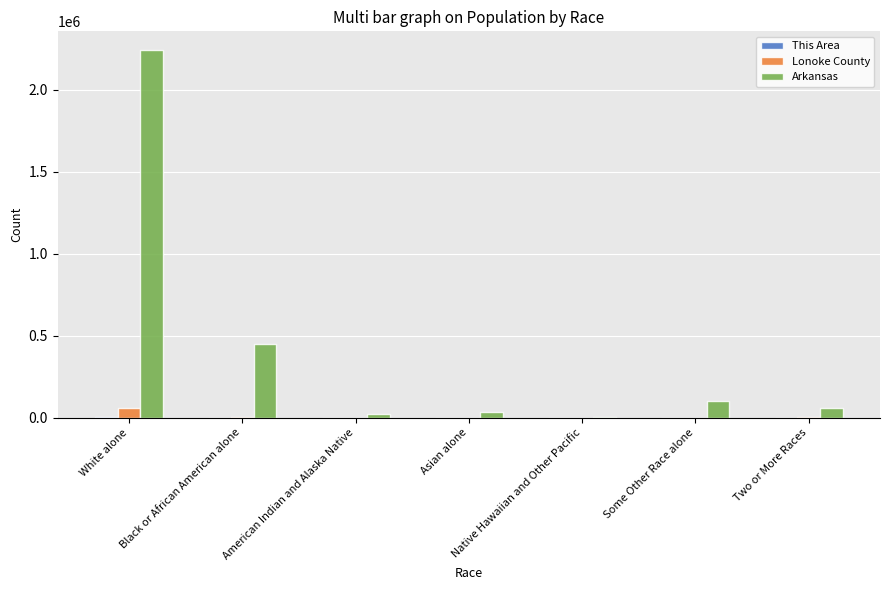

Where does the Arkansas series first go above 57010?

White alone